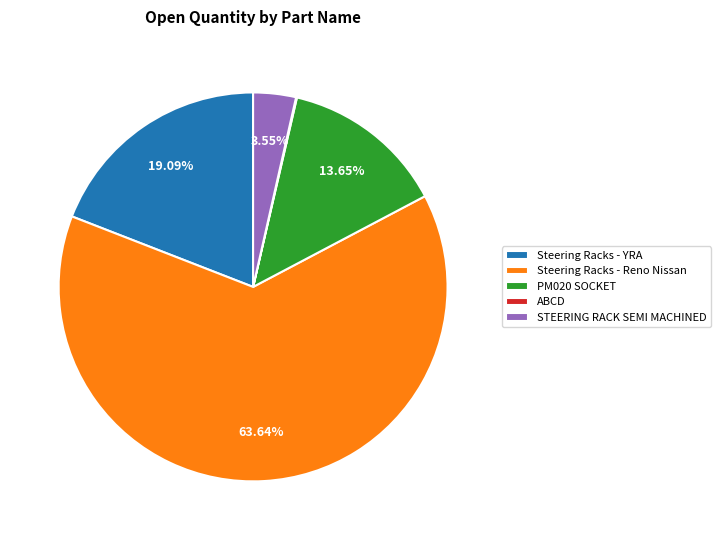

Which slice is the largest?

Steering Racks - Reno Nissan